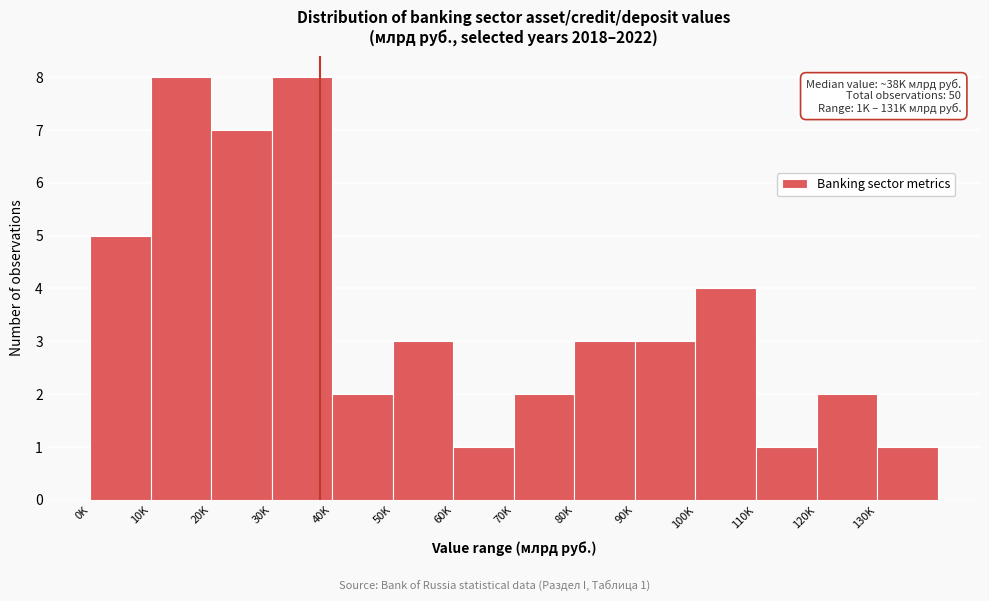

Reading right to left, transcribe all the data shown in this chart.

130K=1	120K=2	110K=1	100K=4	90K=3	80K=3	70K=2	60K=1	50K=3	40K=2	30K=8	20K=7	10K=8	0K=5